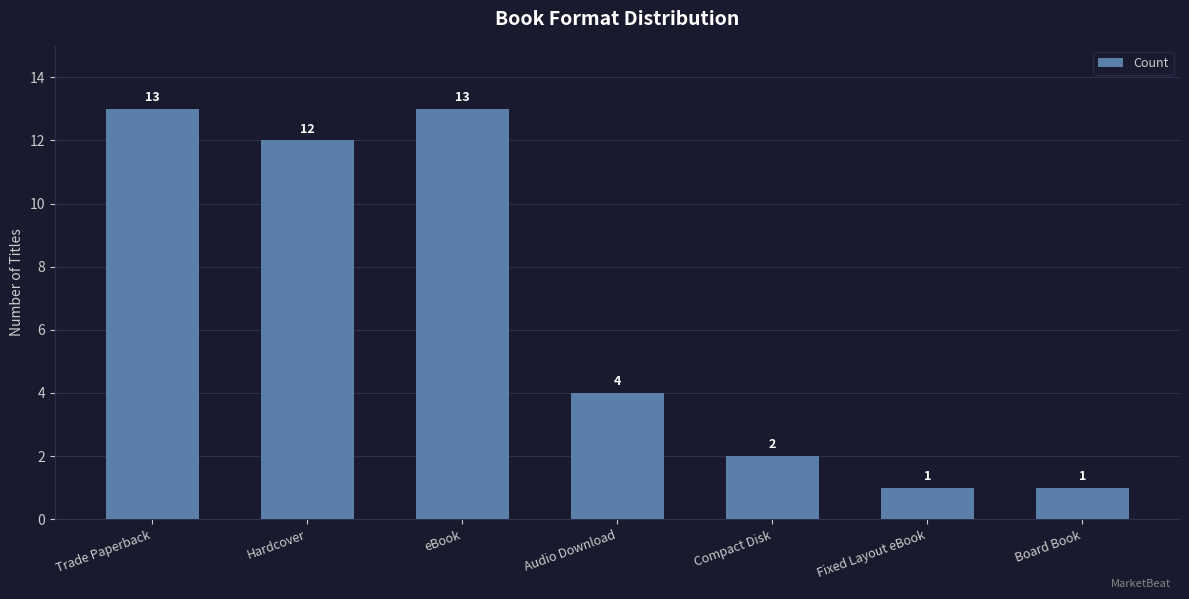

What is the average value?

7